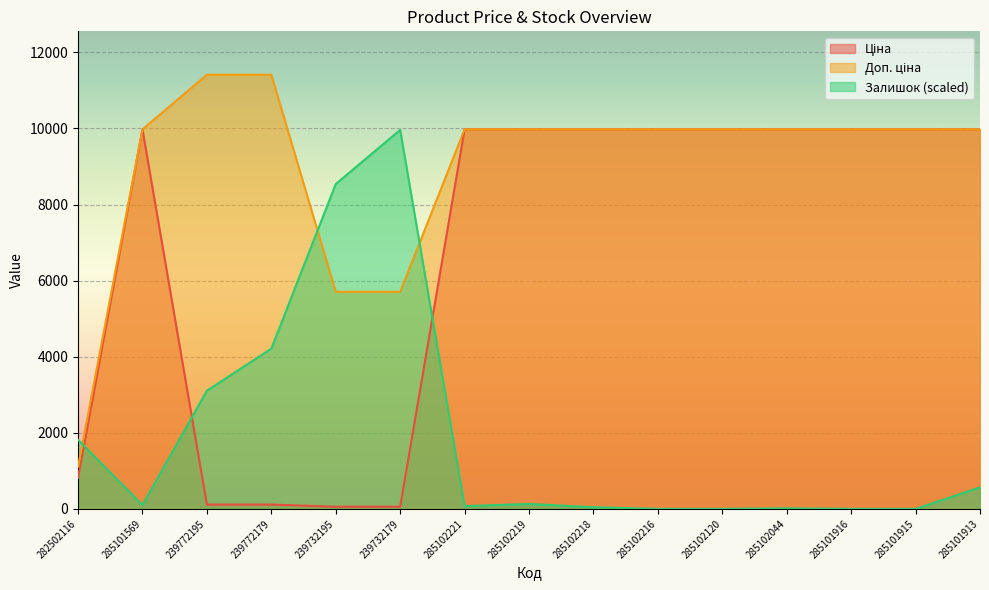

At how many categories does at least one series exceed 2946?

14